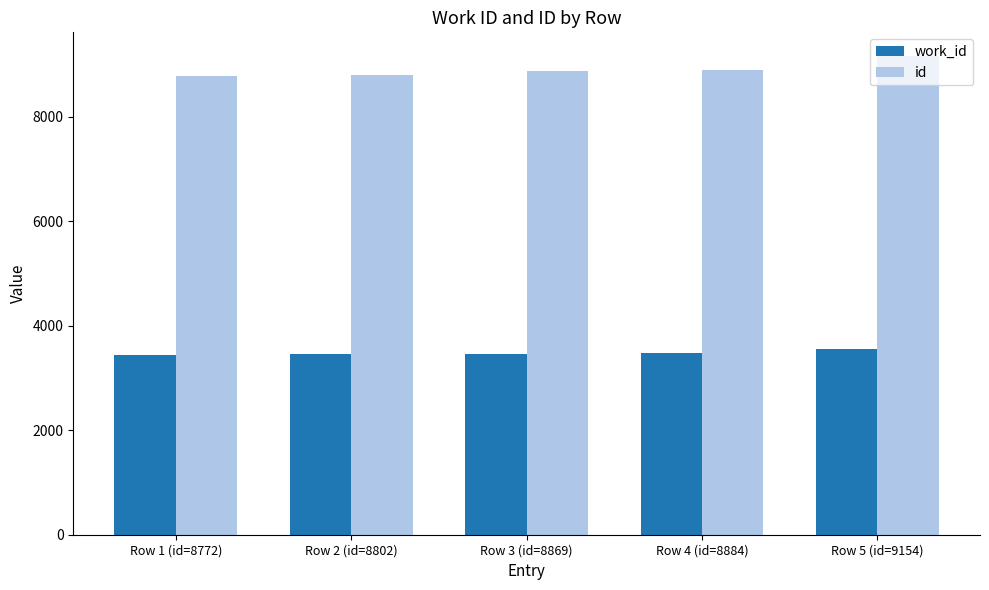

Rank the series at Row 2 (id=8802) from highest to lowest value.

id, work_id